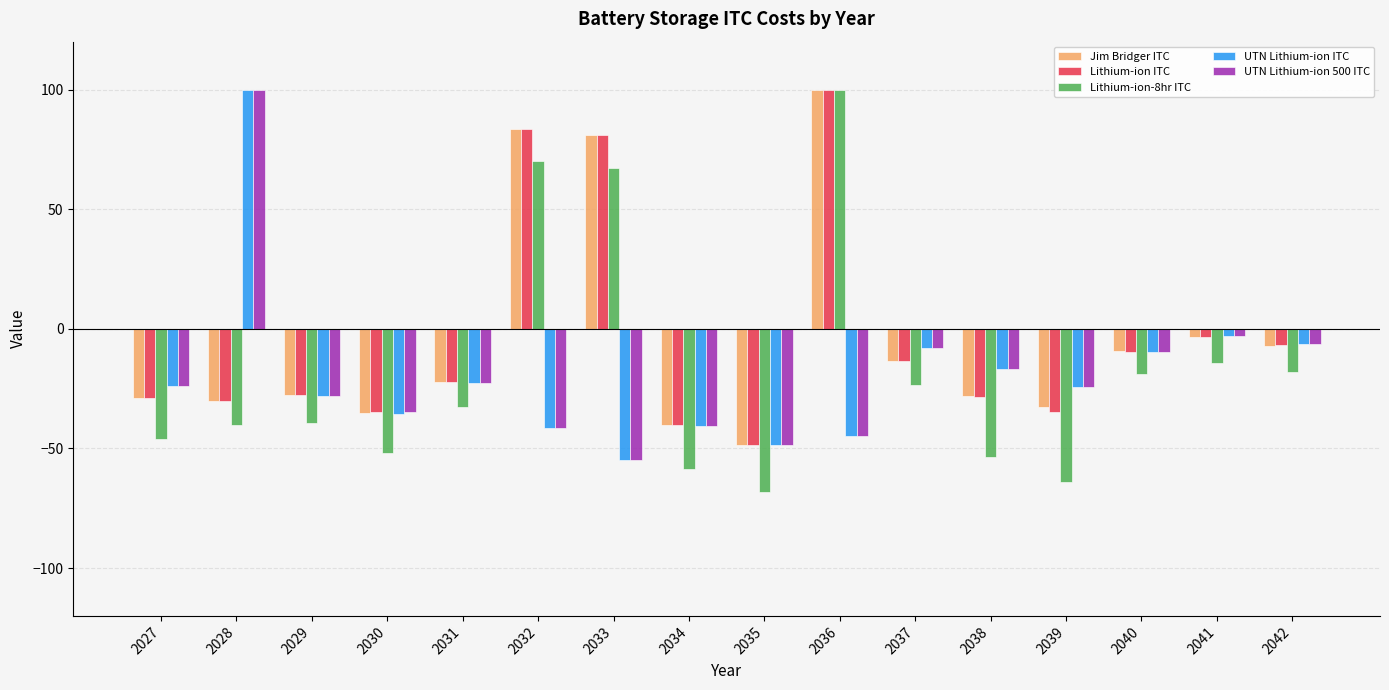

Which series changed the most between 2027 and 2032?

Lithium-ion-8hr ITC